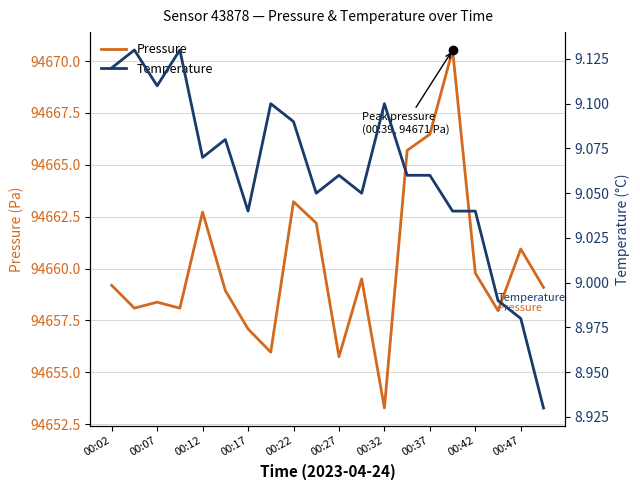

Which series contains the highest Y value?

Pressure